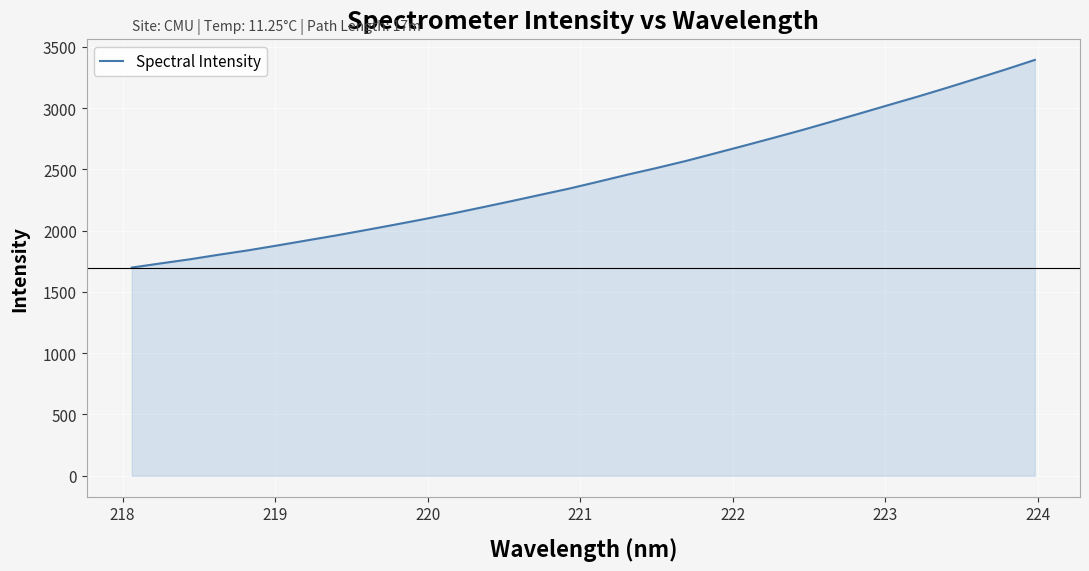

Does the chart have visible grid lines?

Yes